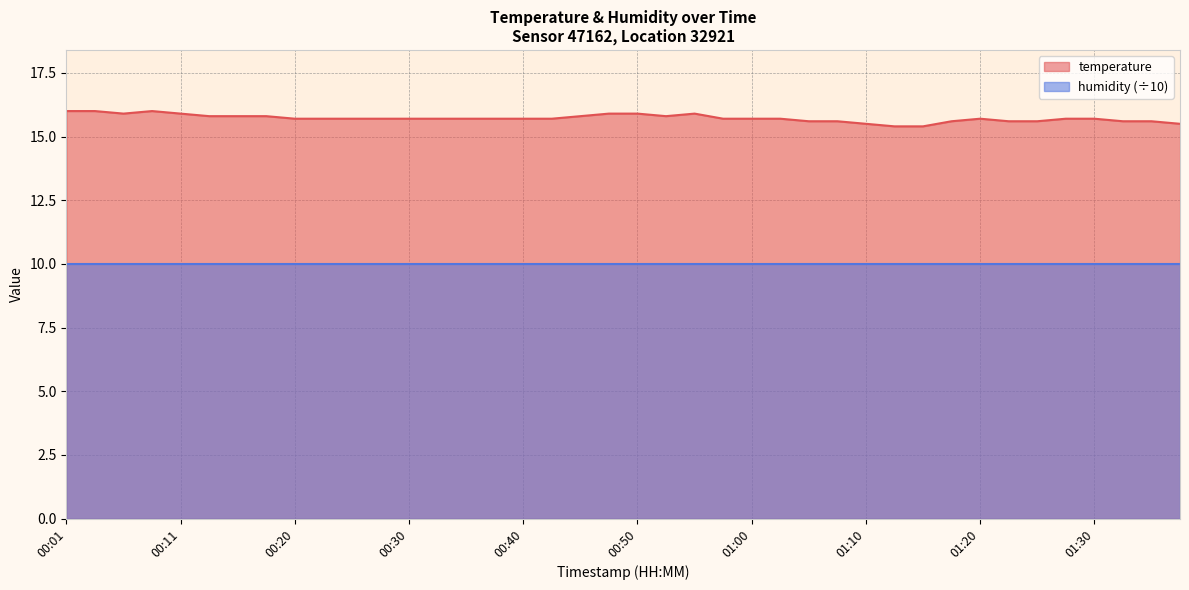

What is the ratio of the value at 00:57 to the value at 01:25?

1.0